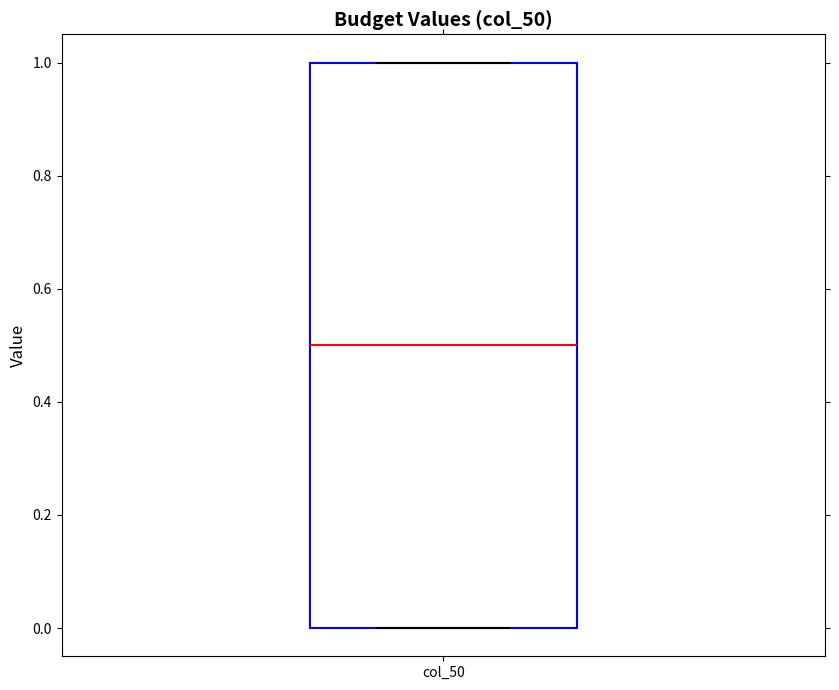

Read this box plot against the y-axis: the position of the median line, the range covered by the box, and the ends of both whiskers. The values are not printed on the chart, so give them approximately, as read against the axis.

median 0.5, box 0.0 to 1.0, whiskers 0.0 to 1.0